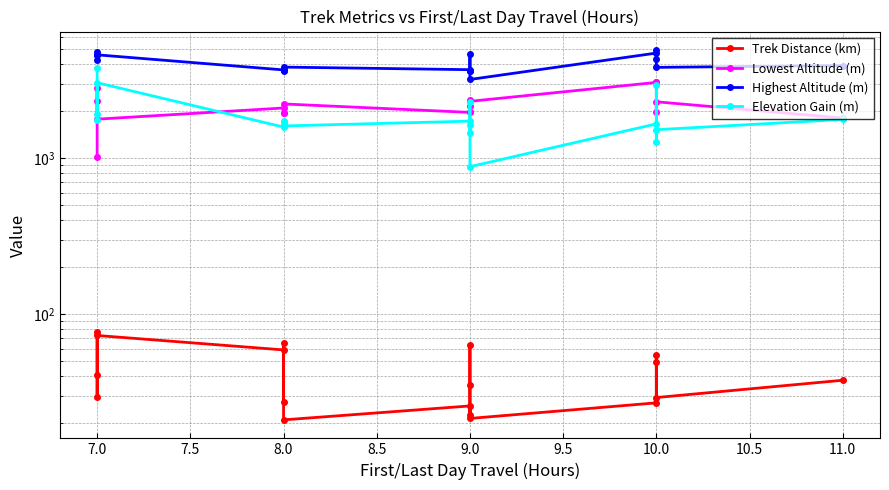

What is the label of the 8th point from the left?

8.0